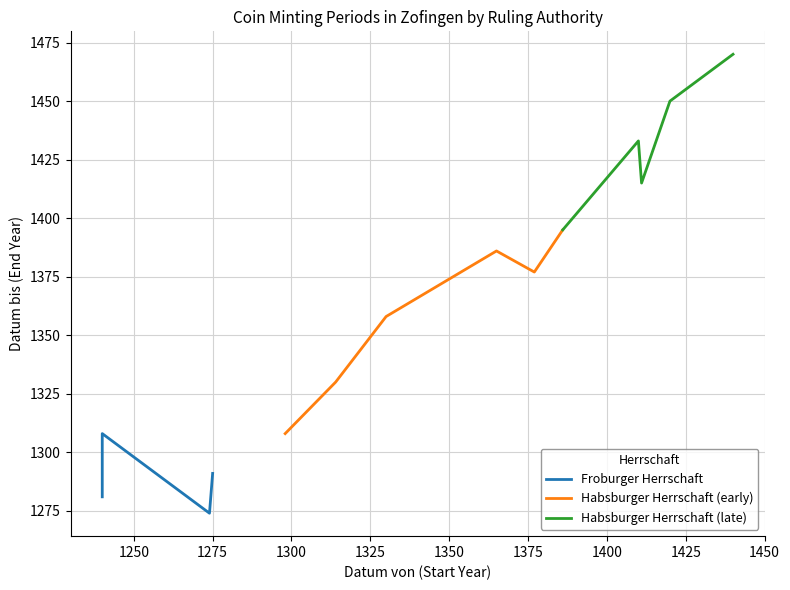

True or false: Froburger Herrschaft and Habsburger Herrschaft (early) cross at least once.

False